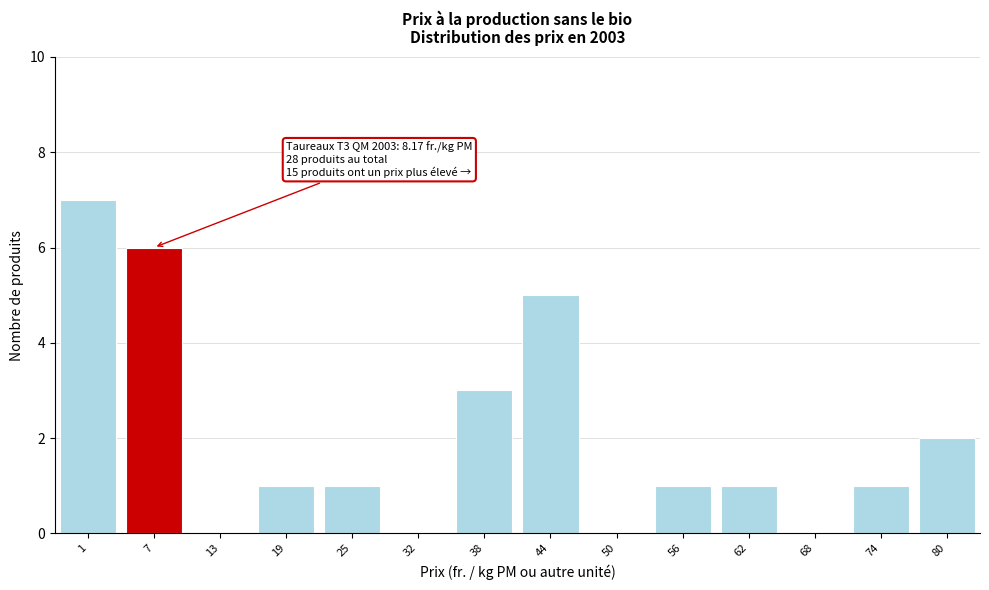

Reading left to right, list all the values displayed in this chart.

1=7	7=6	13=0	19=1	25=1	32=0	38=3	44=5	50=0	56=1	62=1	68=0	74=1	80=2